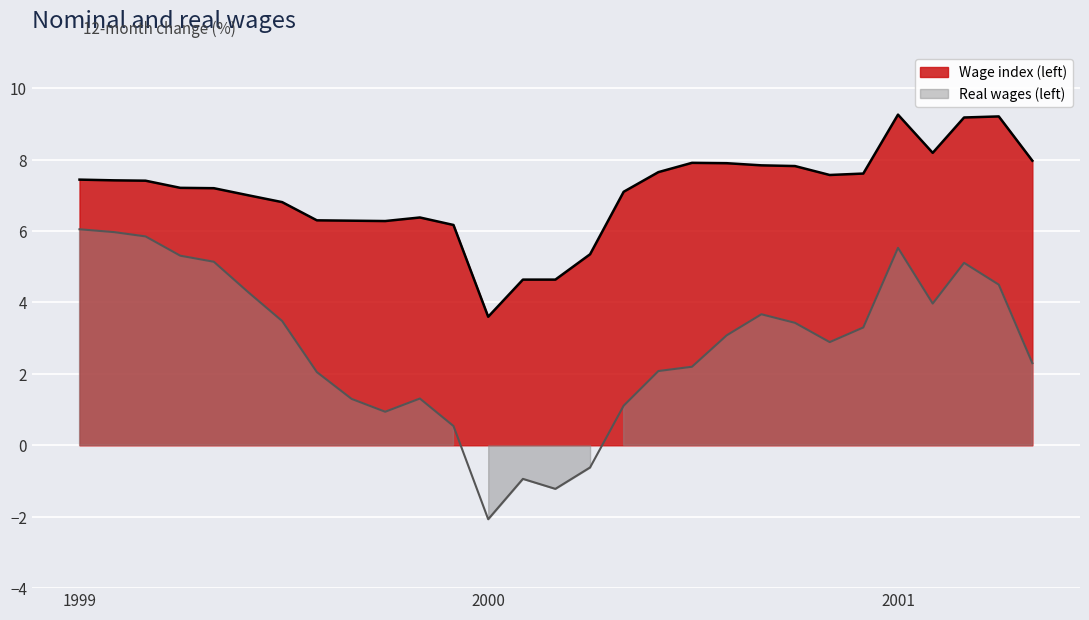

Which series has the widest spread of values?

Real wages (left)